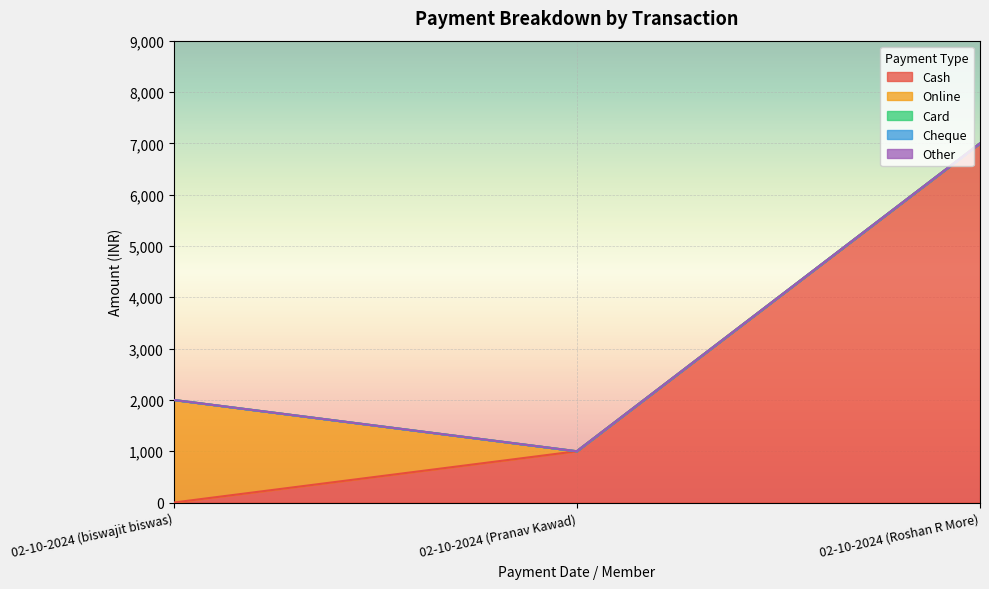

Is it true that Cash equals 1000 at 02-10-2024 (Pranav Kawad)?

True